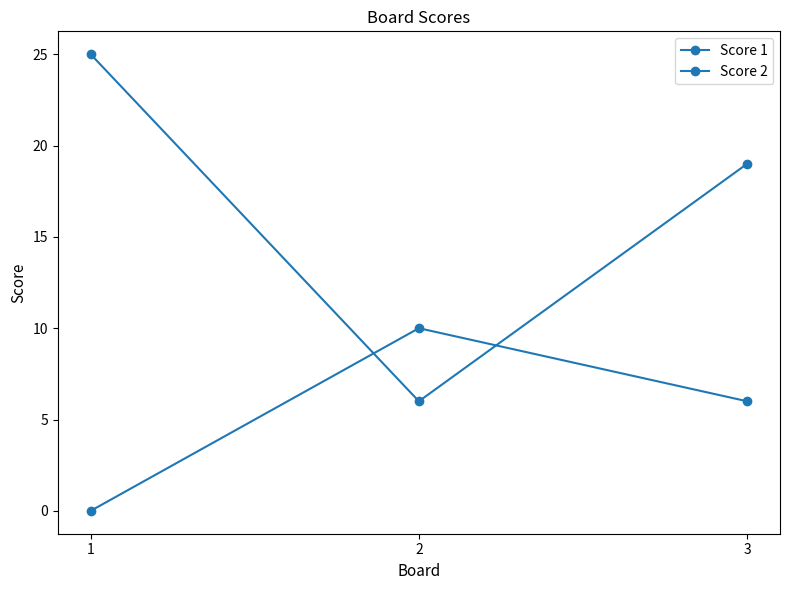

Reading right to left, list all the values displayed in this chart.

Score 1: 3=19	2=6	1=25
Score 2: 3=6	2=10	1=0